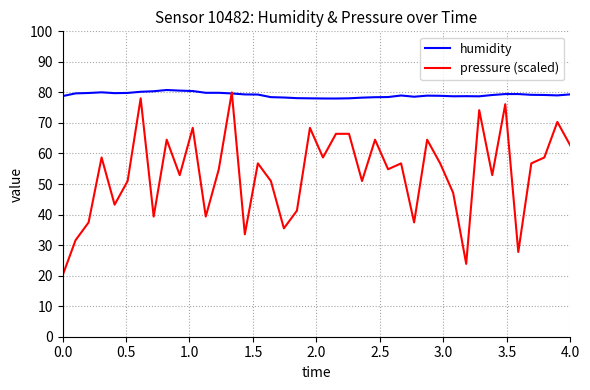

Which series has the largest range (max minus min)?

pressure (scaled)